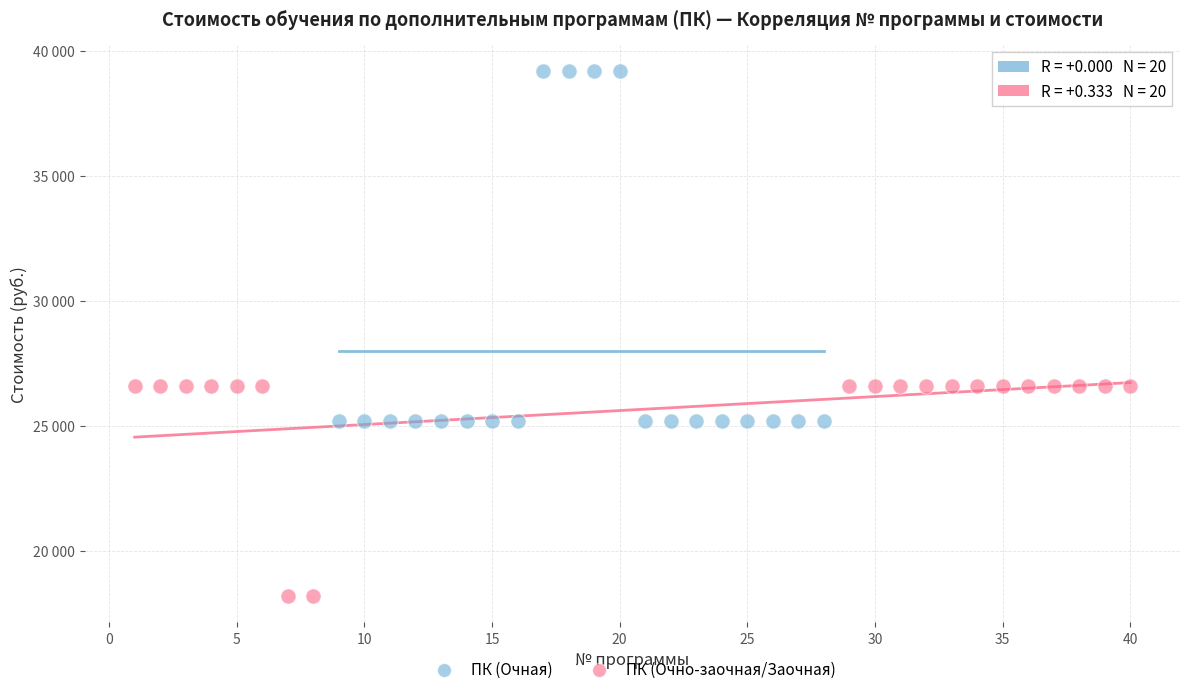

Which series reaches the maximum Y coordinate?

ПК (Очная)